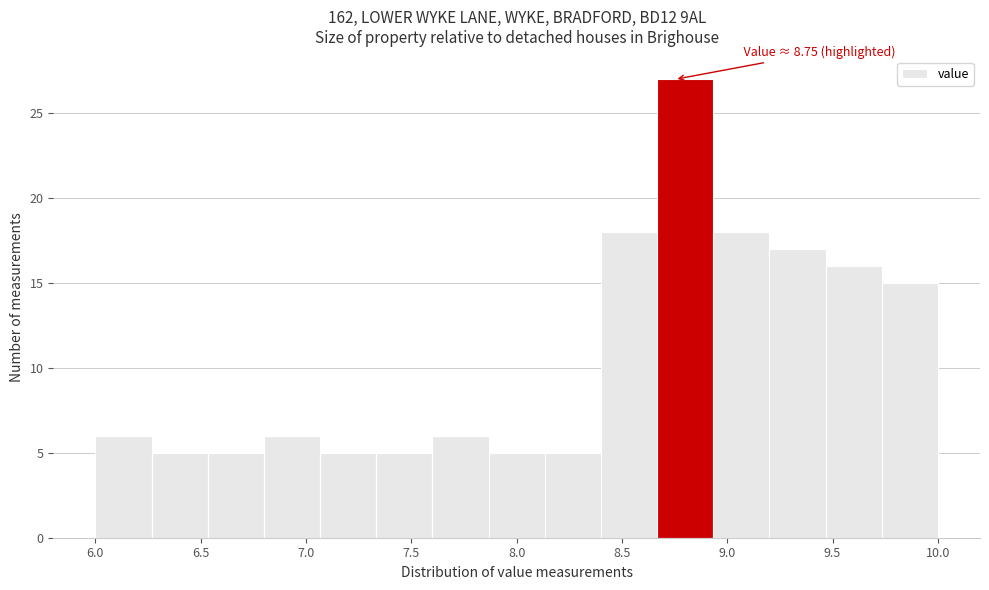

Over which range of the x-axis is the bar tallest?

8.65 to 8.95